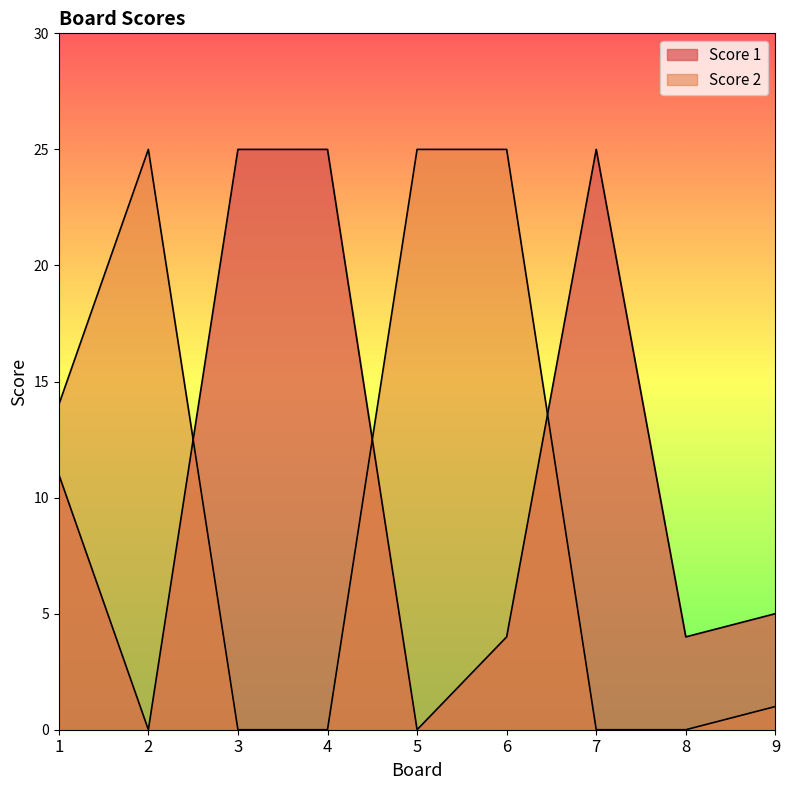

Which category has the highest value in the Score 2 series?

2